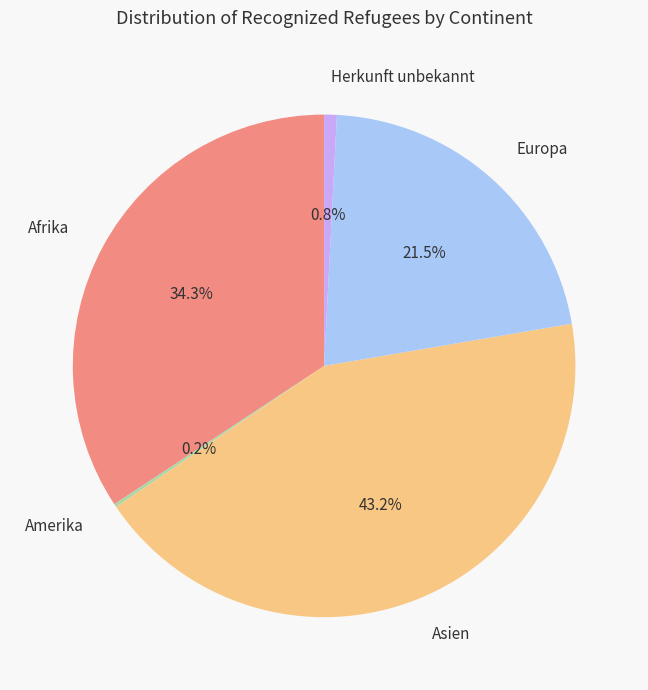

Between Asien and Afrika, which is larger?

Asien